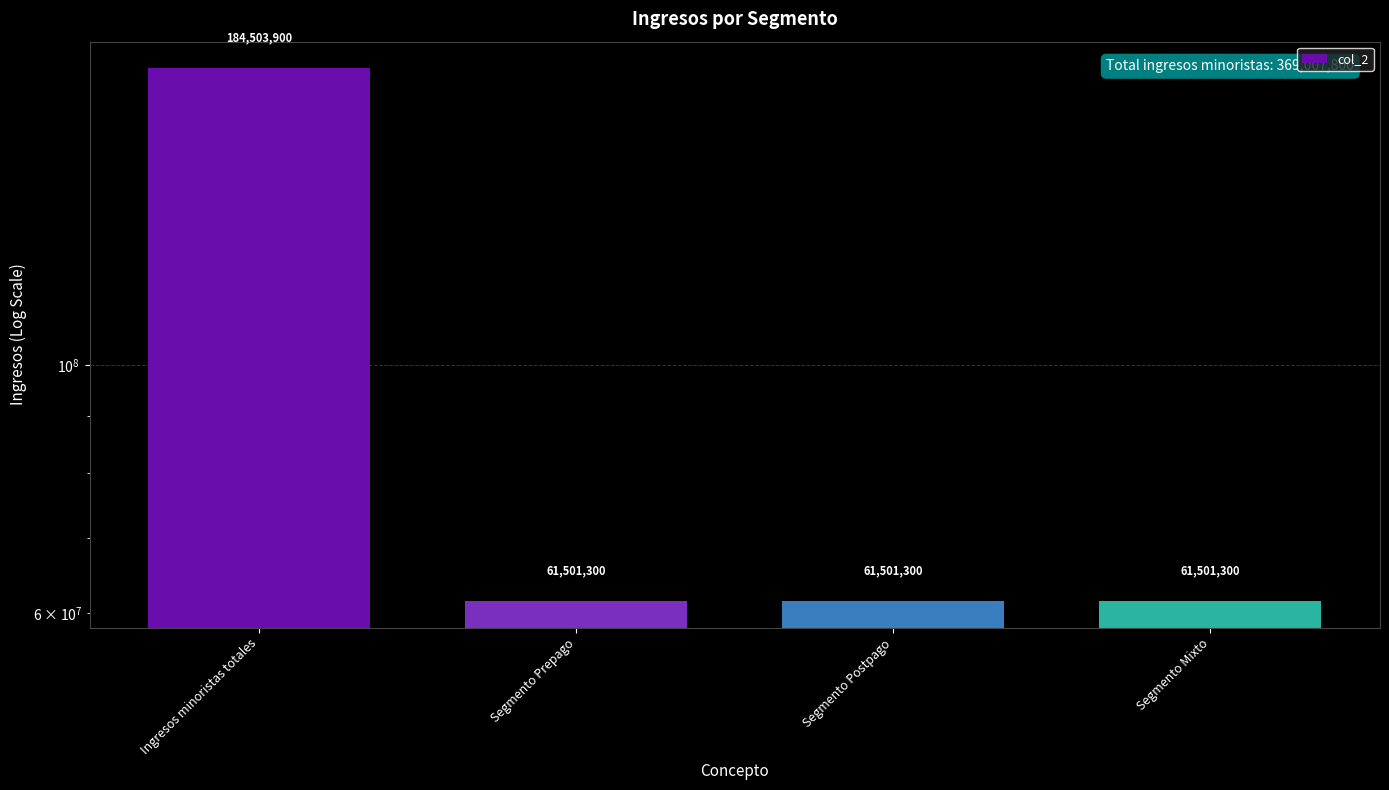

Which label corresponds to the smallest value in the chart?

Segmento Prepago